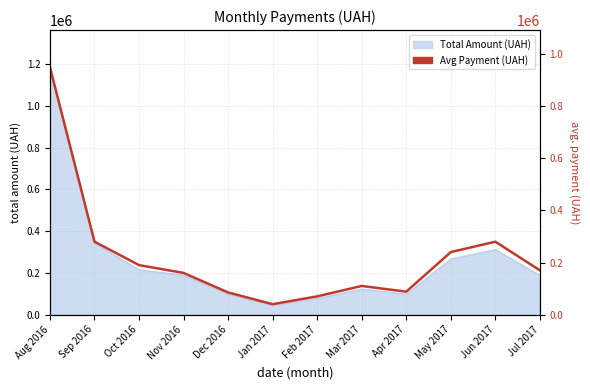

Where is the first local maximum?

Mar 2017